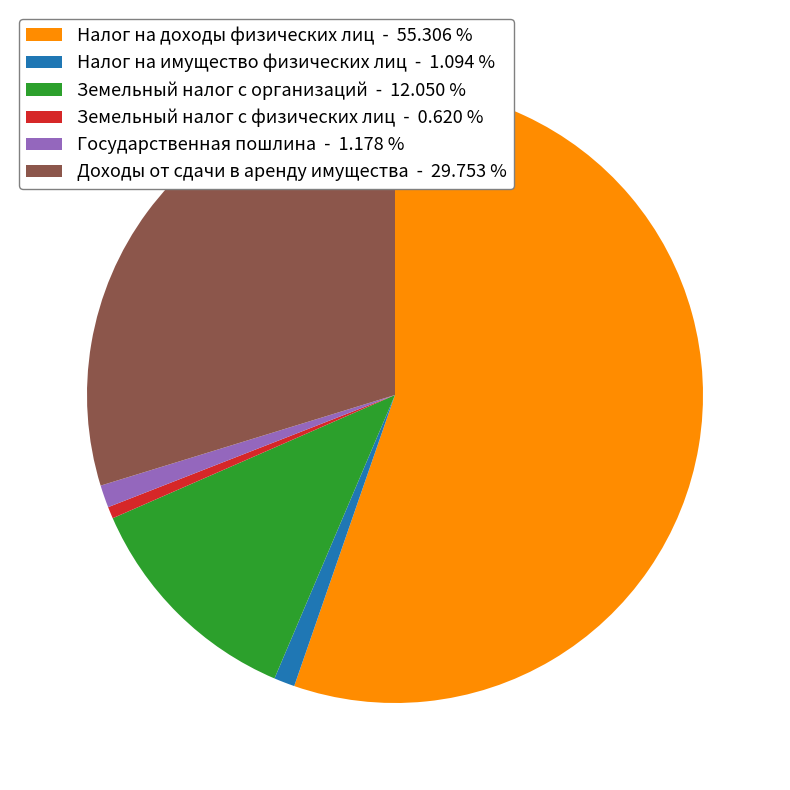

Which slice is the largest?

Налог на доходы физических лиц